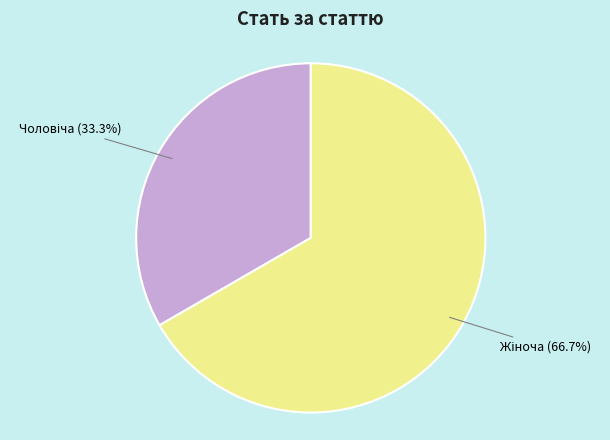

How many segments does this pie chart have?

2